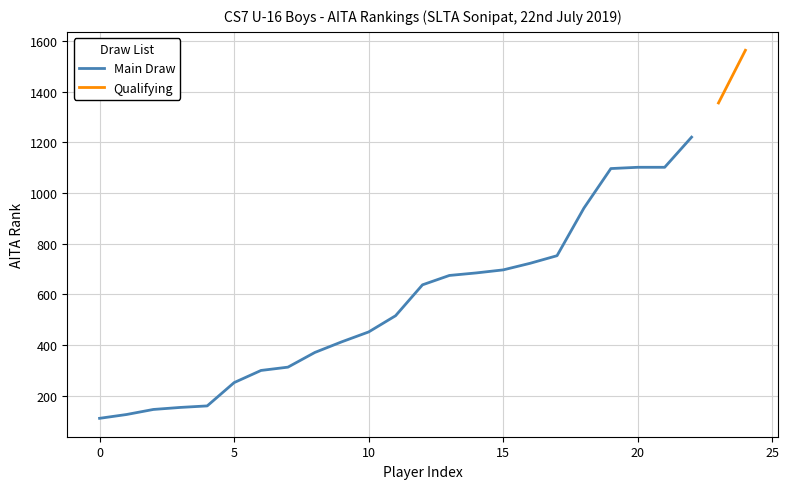

What is the highest value of the Main Draw series?

1220